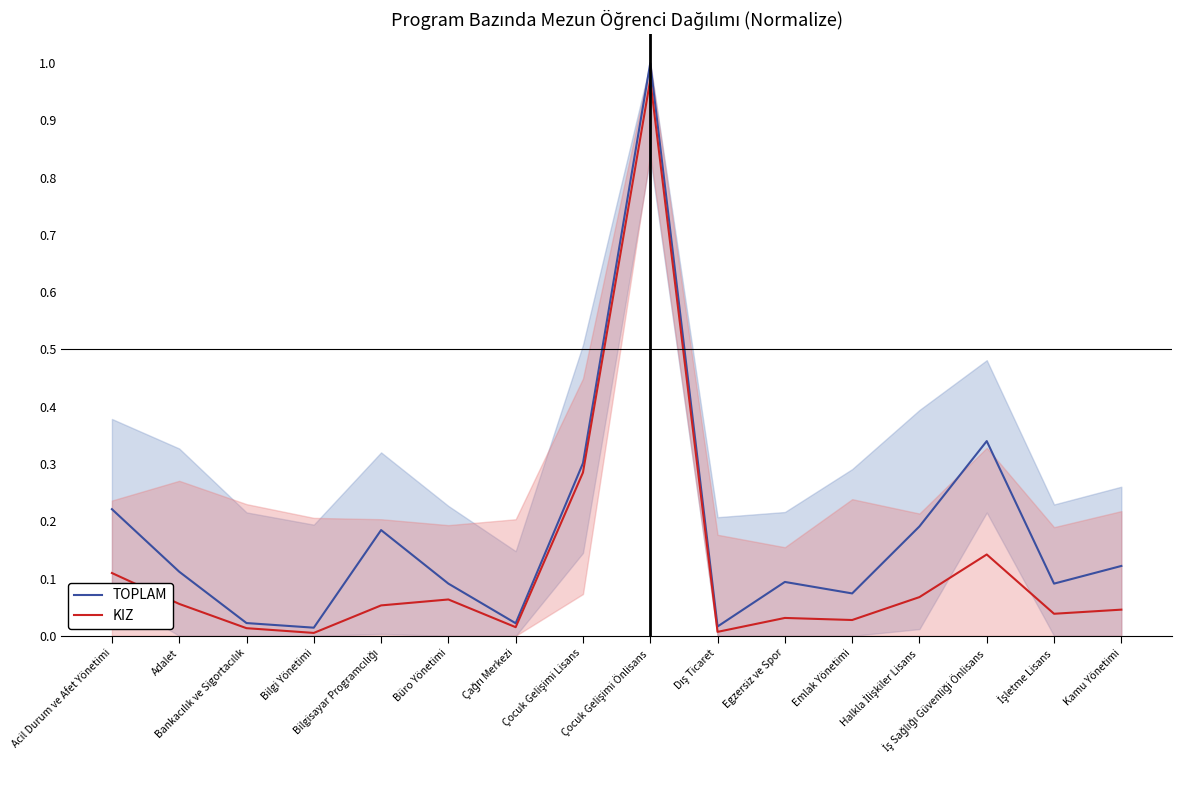

List the series in order of their peak value, lowest first.

KIZ, TOPLAM